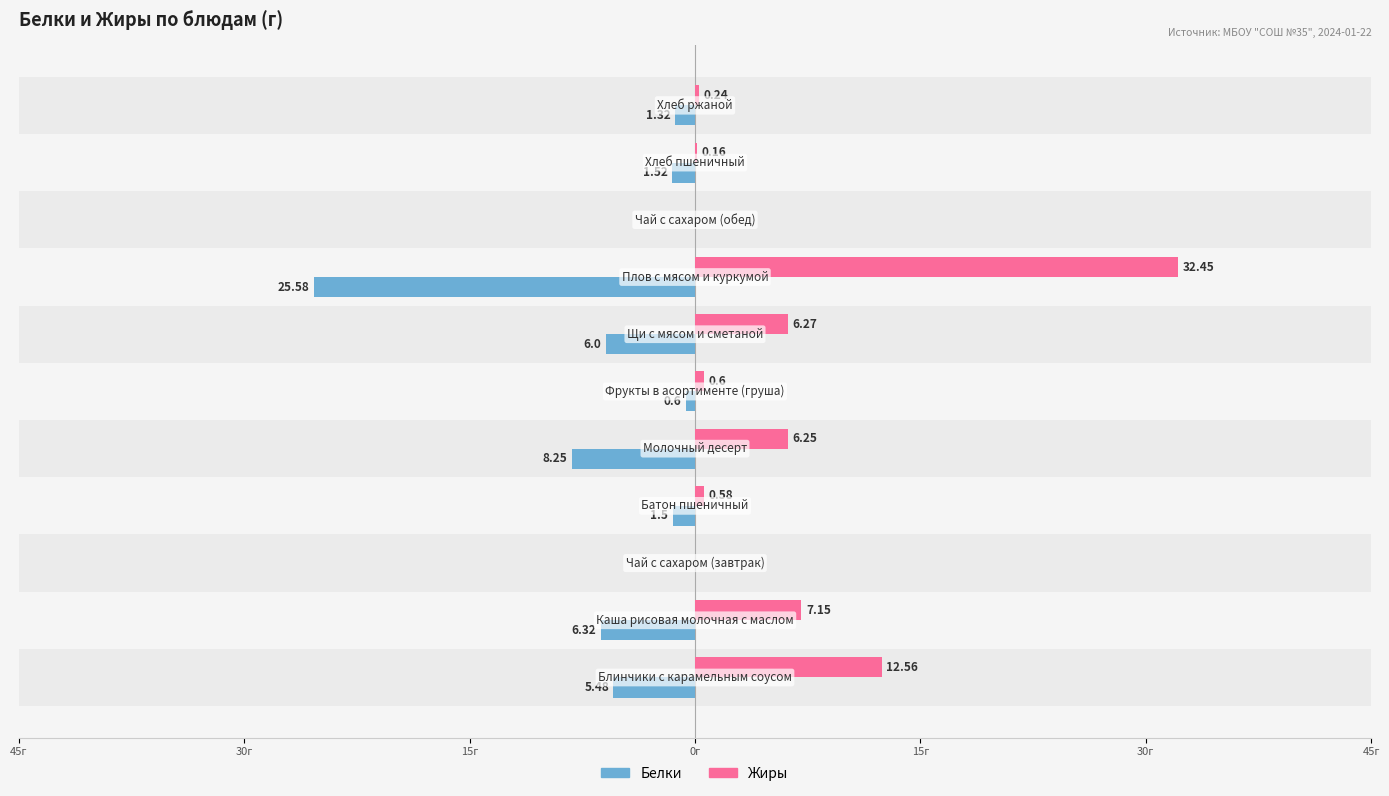

Rank the series by their average value, from lowest to highest.

Белки, Жиры